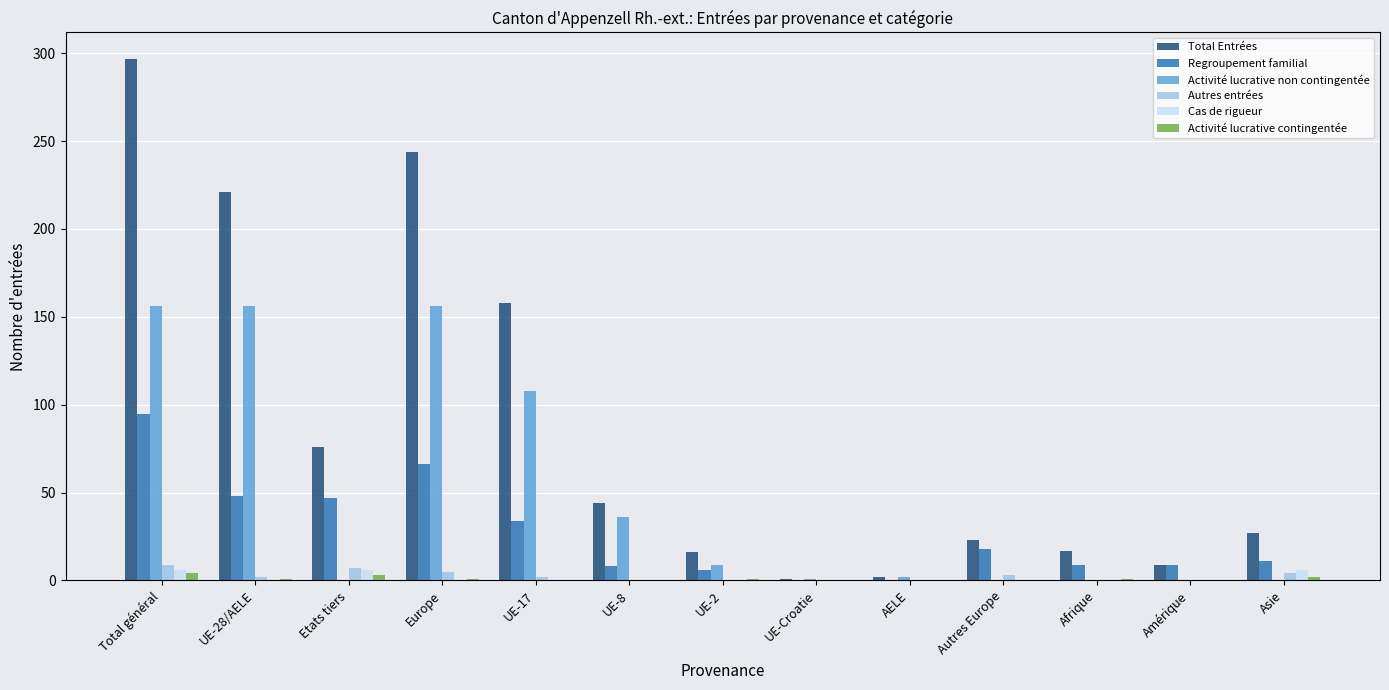

The value of Activité lucrative contingentée at UE-8 is 0. True or false?

True